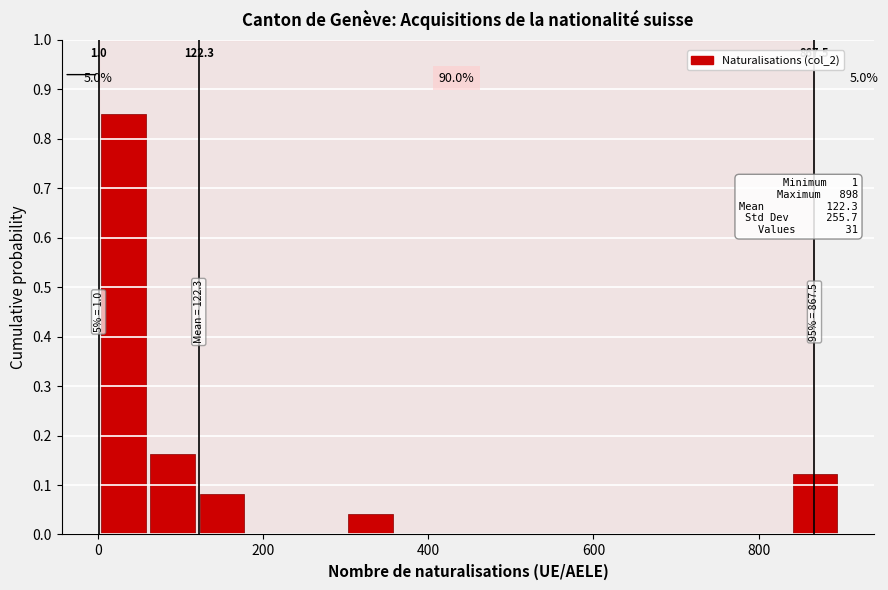

Around what value on the x-axis is the tallest bar? Give the approximate position of its centre, as read against the axis.

40